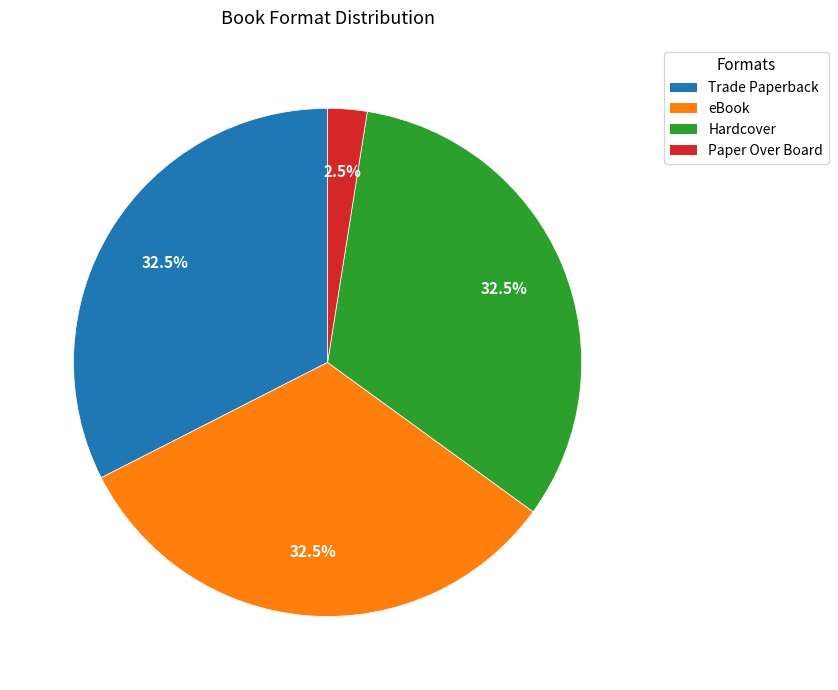

Which category has the smallest portion of the pie?

Paper Over Board